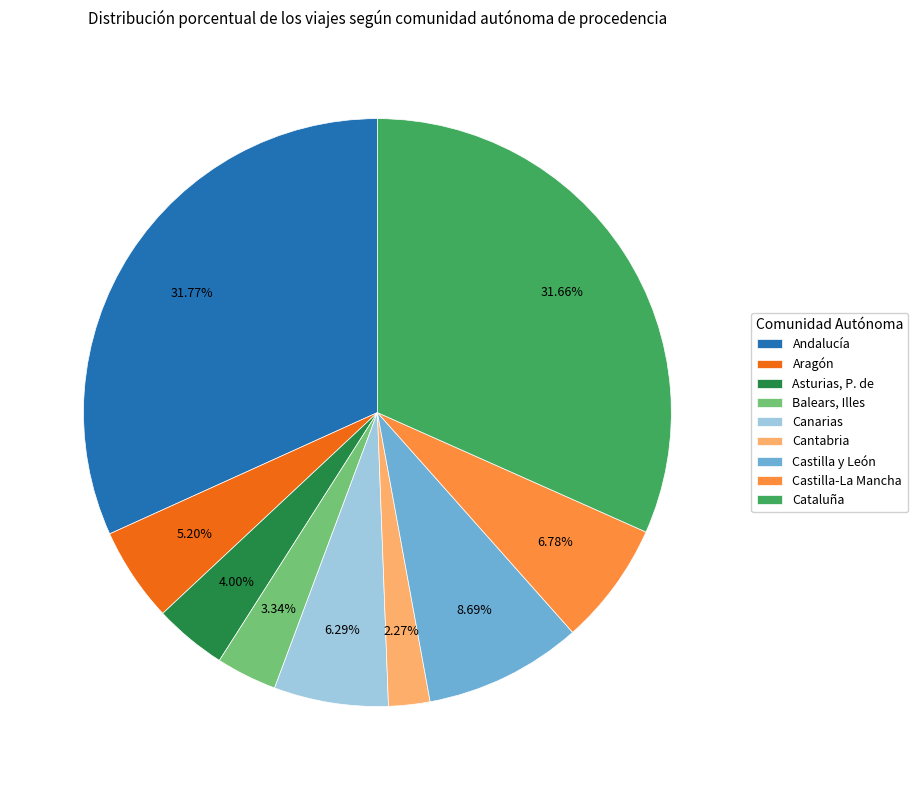

Is there a majority slice in this chart?

No